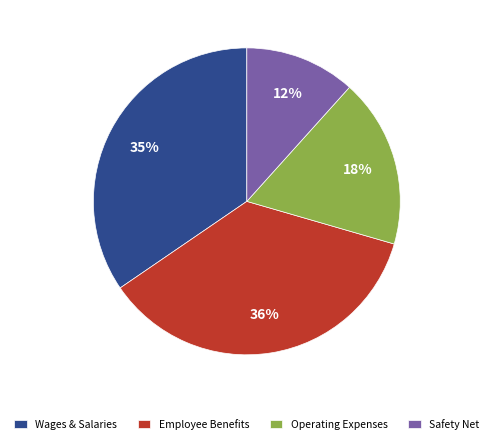

How many segments does this pie chart have?

4